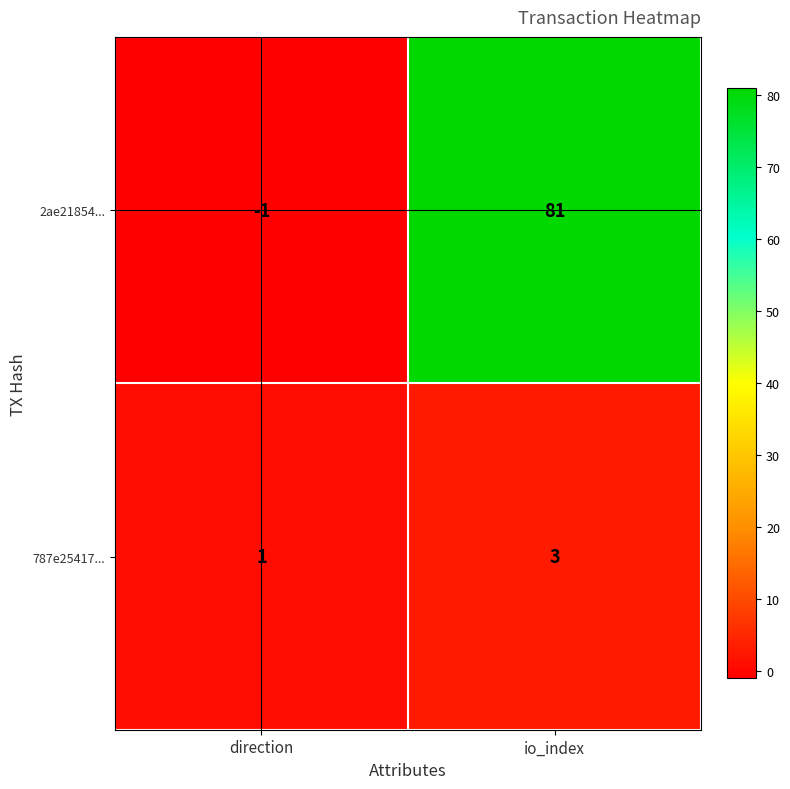

Where is 2ae21854... nearest to the value 40?

direction